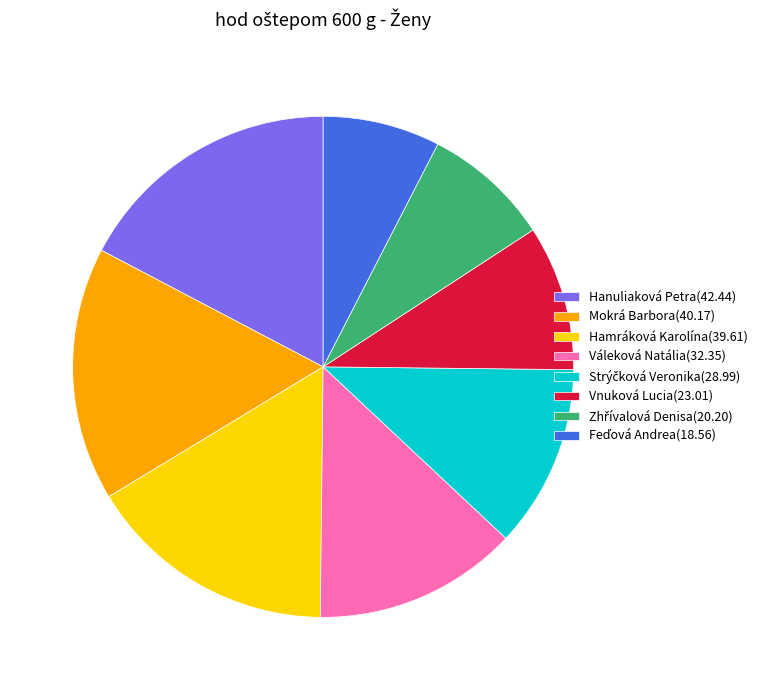

The Vnuková Lucia slice represents 9% of the pie. True or false?

True